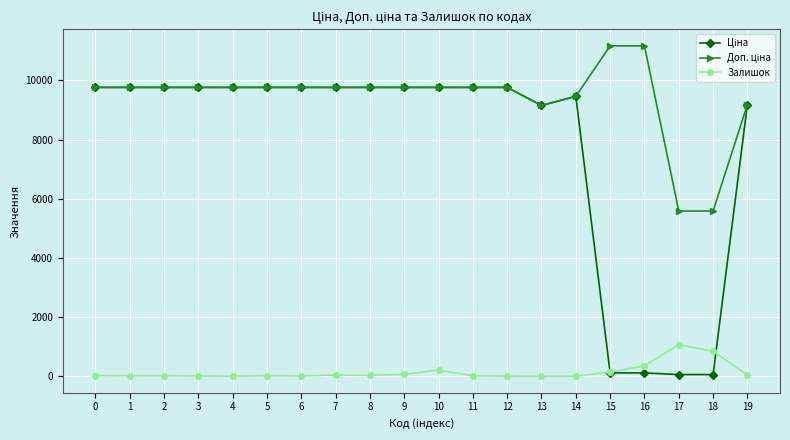

What is the greatest value displayed?

11169.0